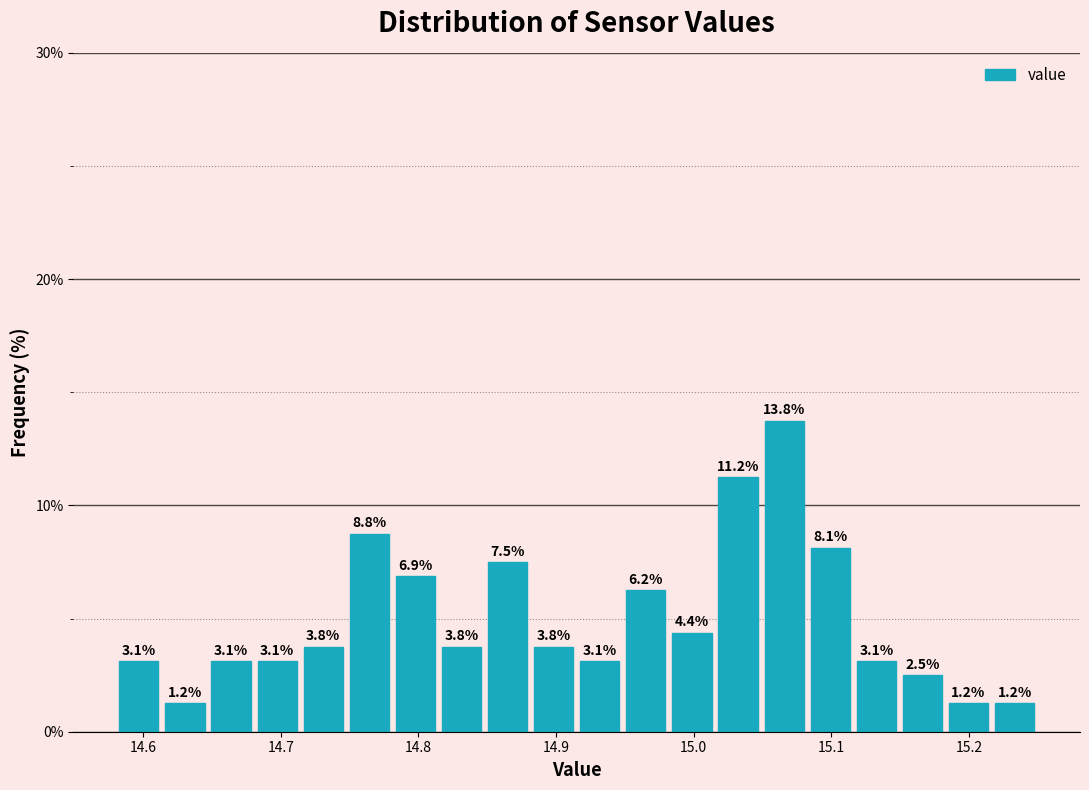

Around what value on the x-axis is the tallest bar? Give the approximate position of its centre, as read against the axis.

15.07